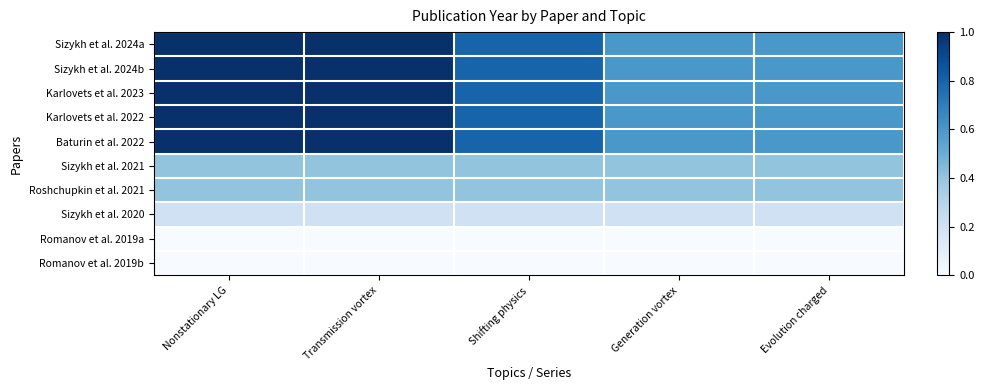

List the series in order of their peak value, lowest first.

Romanov et al. 2019a, Romanov et al. 2019b, Sizykh et al. 2020, Sizykh et al. 2021, Roshchupkin et al. 2021, Sizykh et al. 2024a, Sizykh et al. 2024b, Karlovets et al. 2023, Karlovets et al. 2022, Baturin et al. 2022